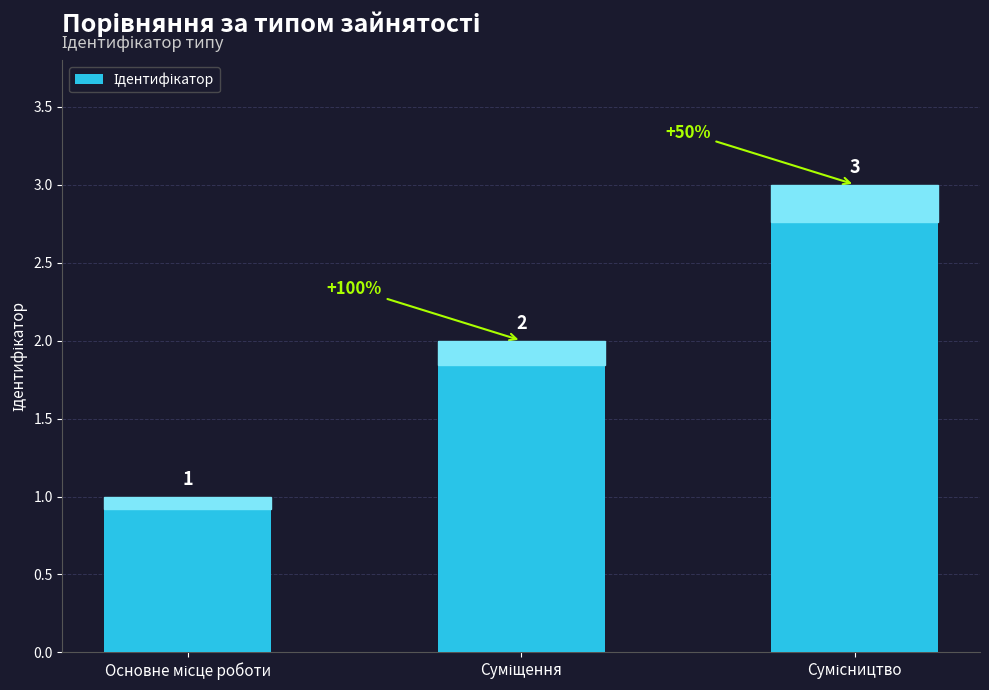

What is the sum of all values?

6